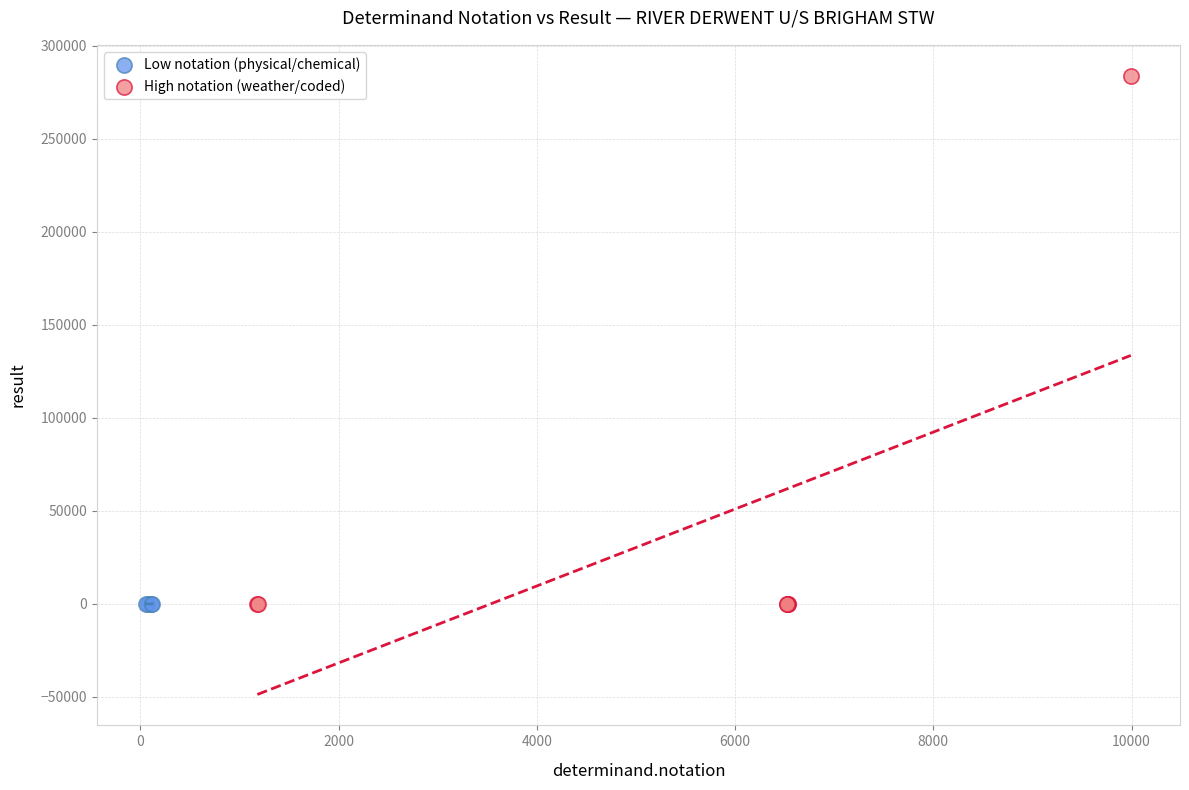

Which series contains the highest Y value?

High notation (weather/coded)